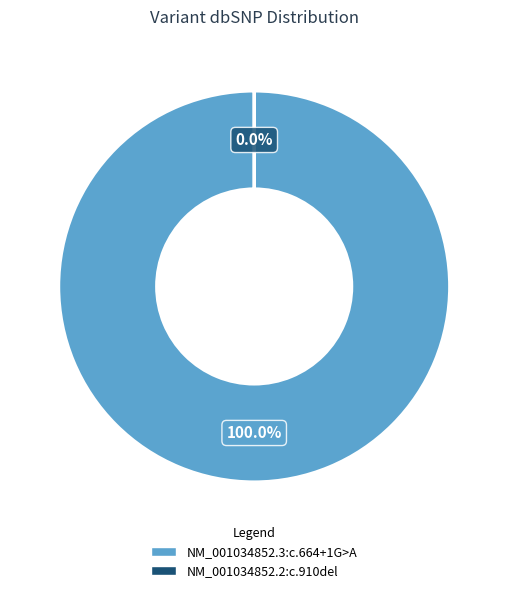

Rank the categories by value from lowest to highest.

NM_001034852.2:c.910del, NM_001034852.3:c.664+1G>A